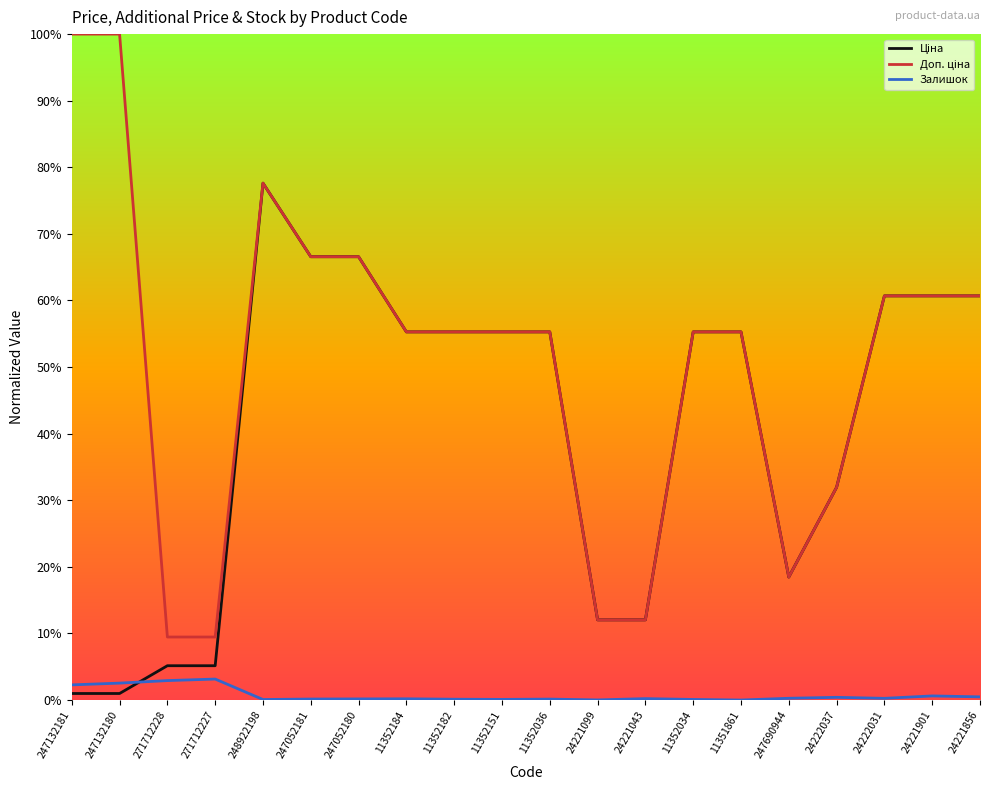

Does the chart have visible grid lines?

No